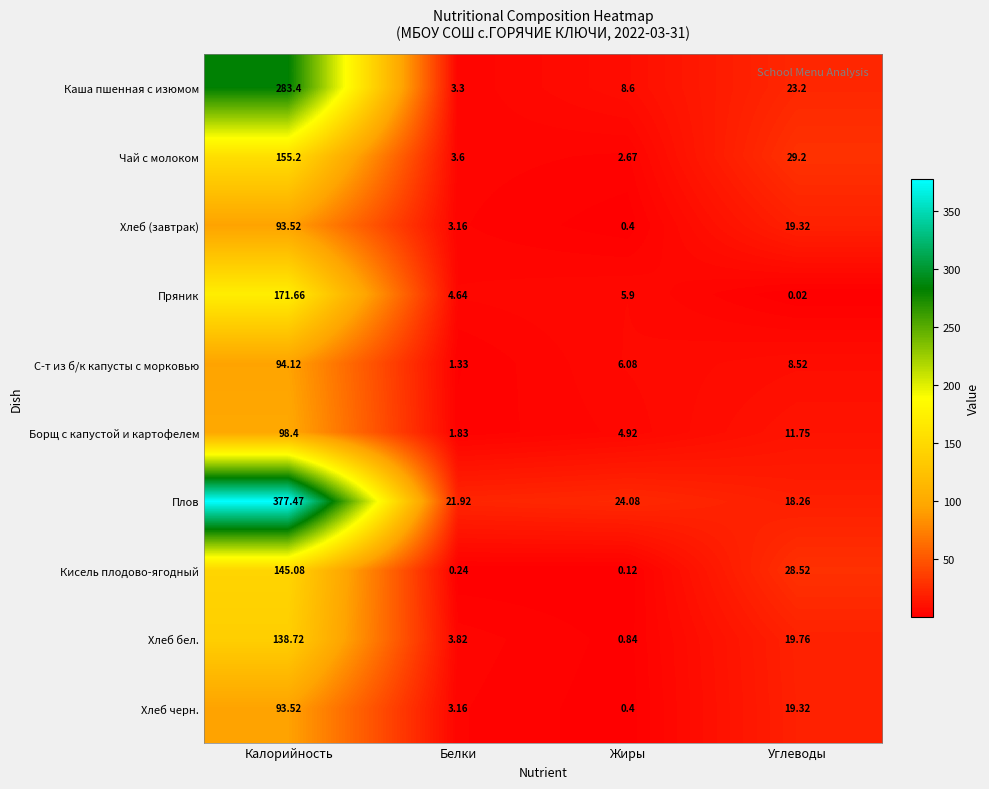

What is the difference between the highest and lowest values at Жиры?

24.0